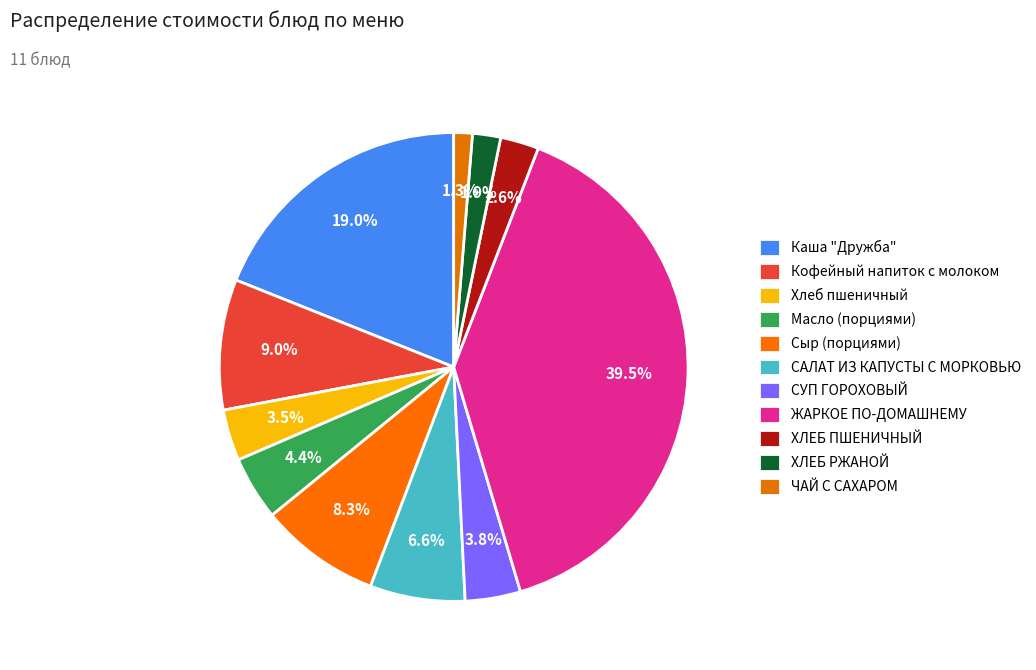

How many slices are in this pie chart?

11